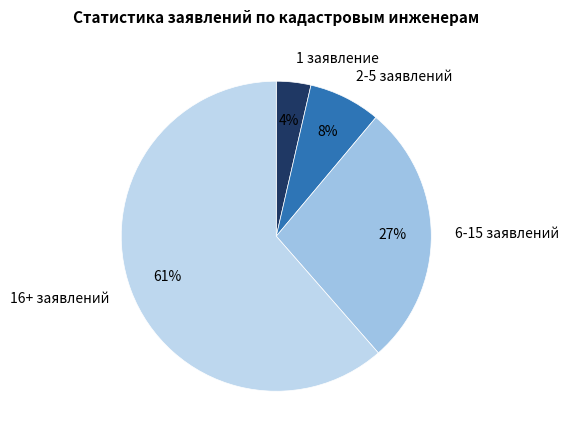

What is the ratio of the value at 1 заявление to the value at 2-5 заявлений?

0.5